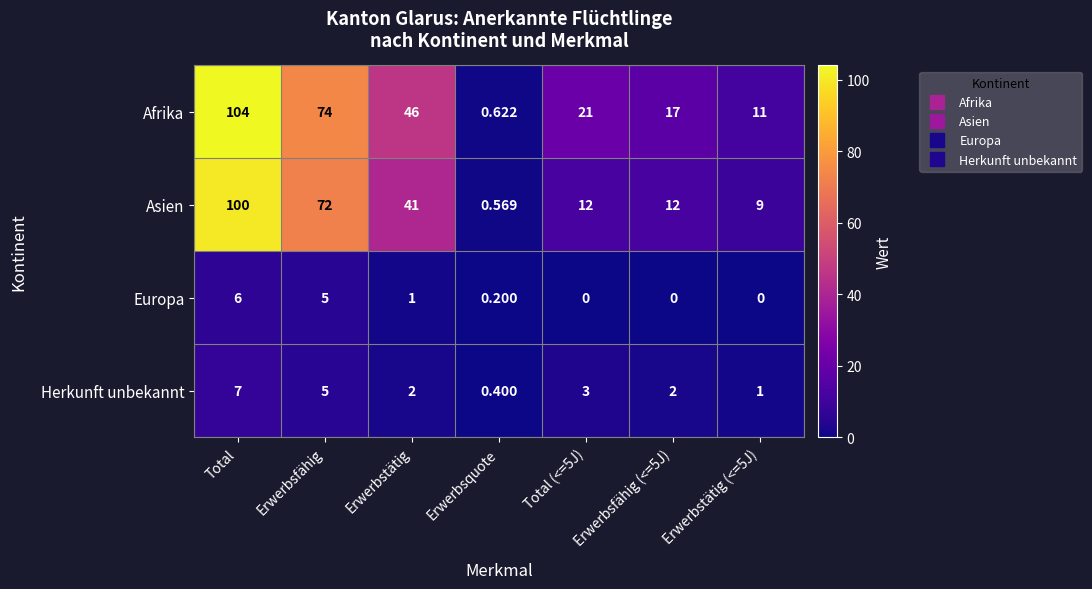

Rank the series by their maximum value, from highest to lowest.

Afrika, Asien, Herkunft unbekannt, Europa